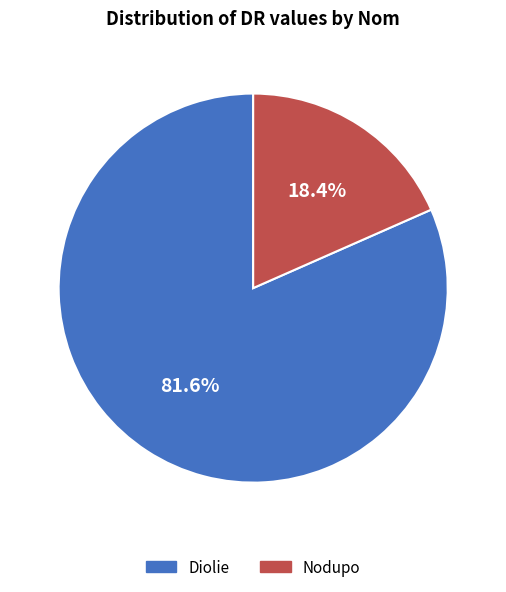

The Nodupo slice represents 4% of the pie. True or false?

False